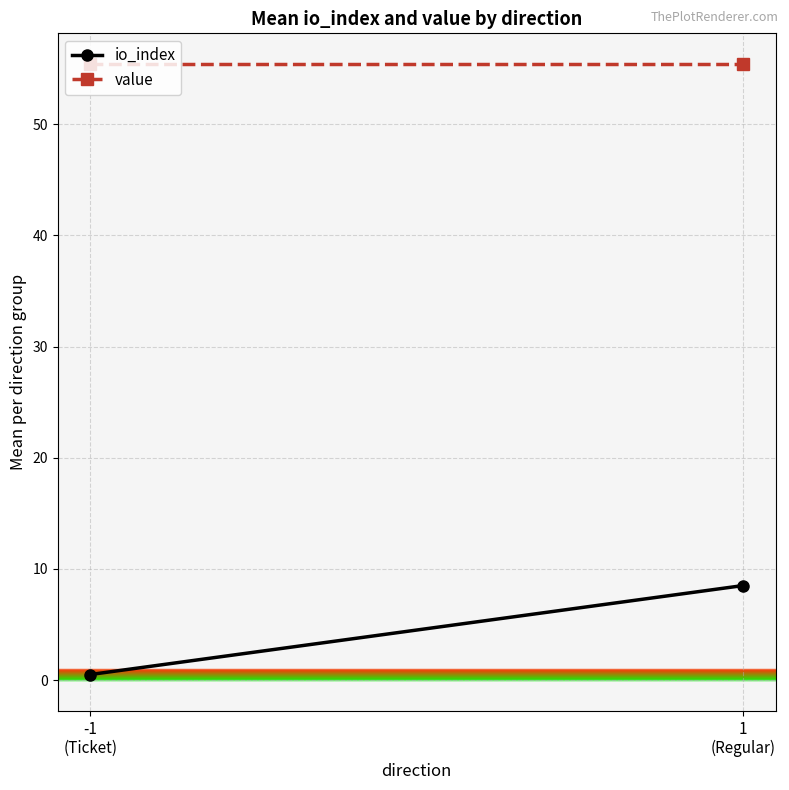

Reading left to right, transcribe all the data shown in this chart.

io_index: -1
(Ticket)=0.5	1
(Regular)=8.5
value: -1
(Ticket)=55.4	1
(Regular)=55.4